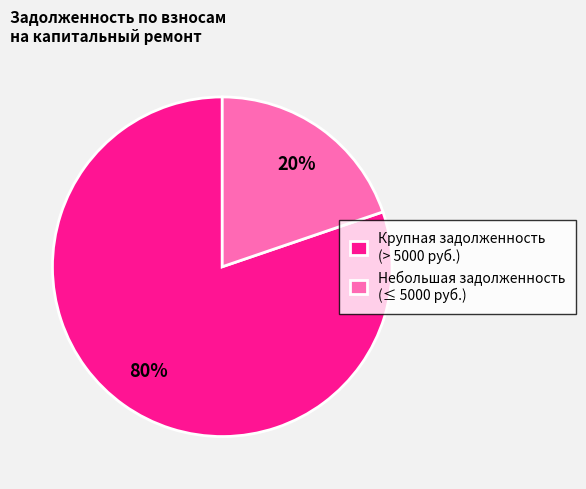

What is the largest slice in the pie chart?

Крупная задолженность (> 5000 руб.)